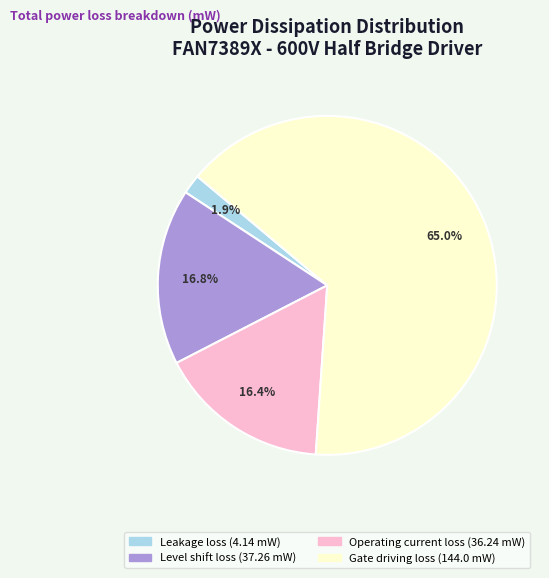

Is it true that Level shift loss is 23% of the pie?

False